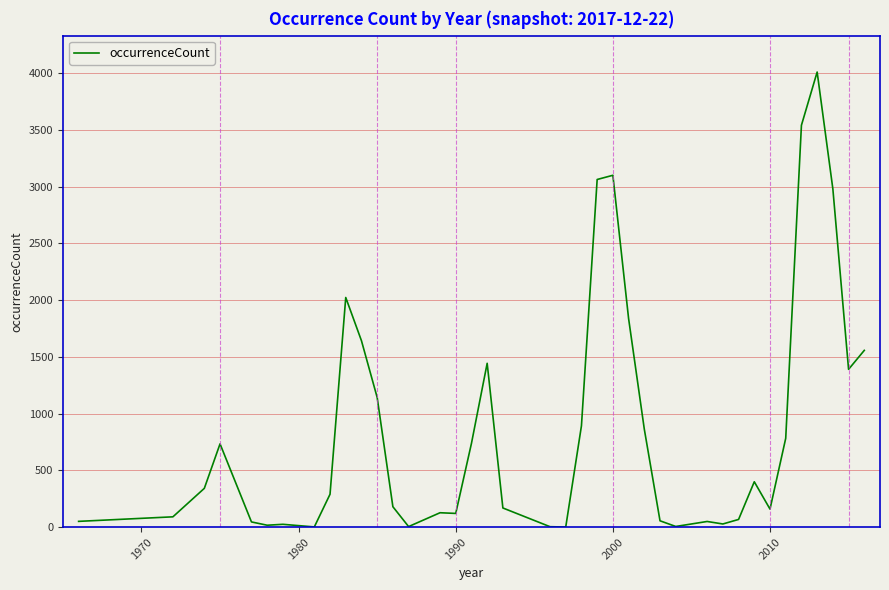

What is the difference between the maximum and minimum values?

4010